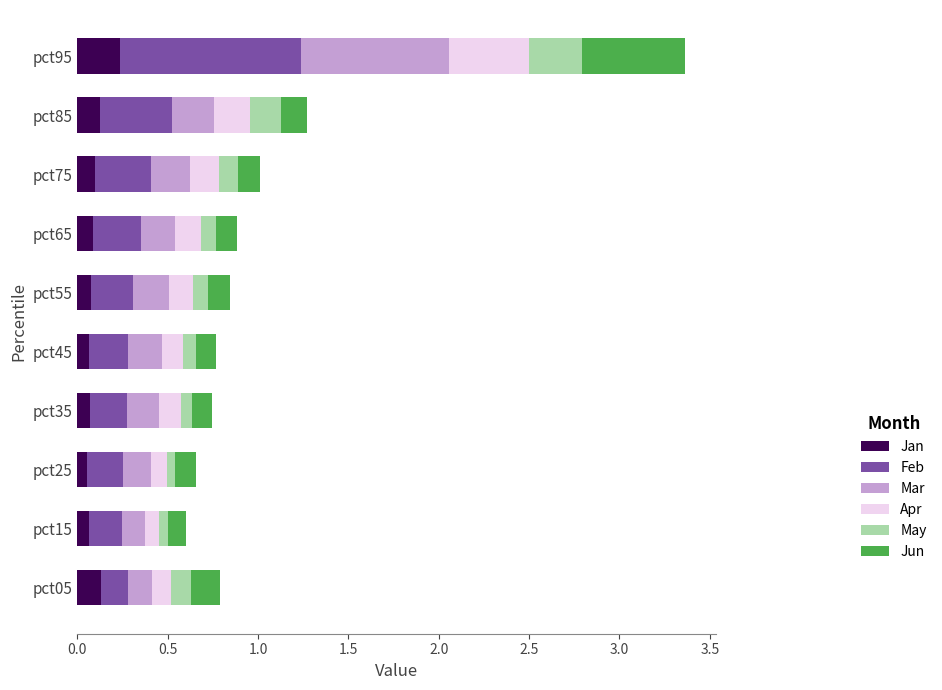

Which category has the highest value in the Jan series?

pct95